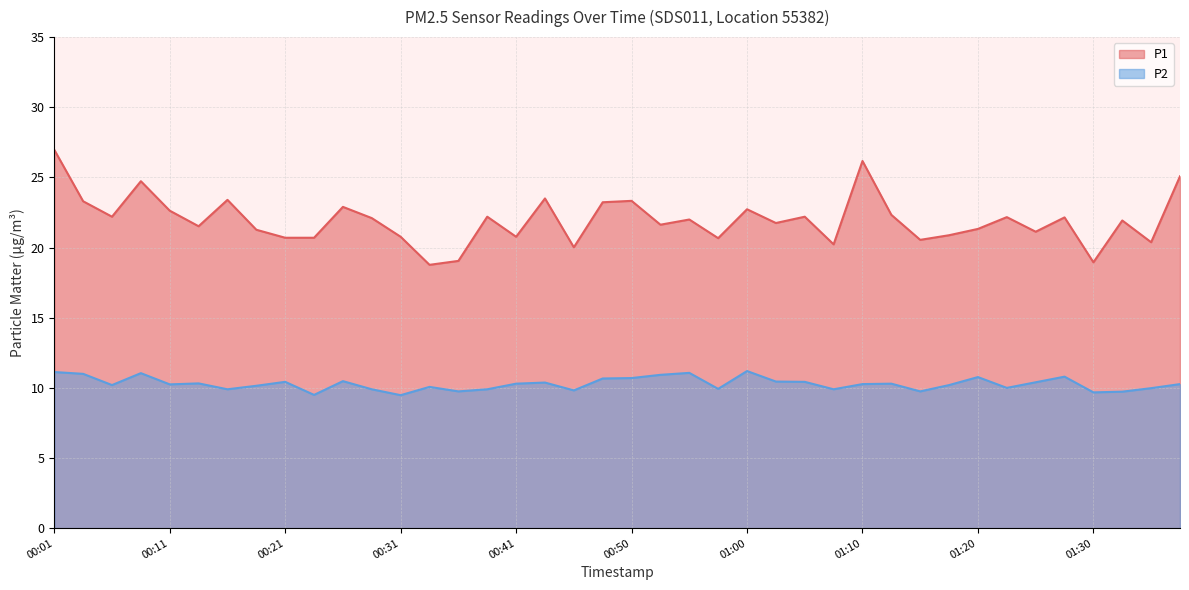

What is the approximate value of P1 at 00:11?

22.6